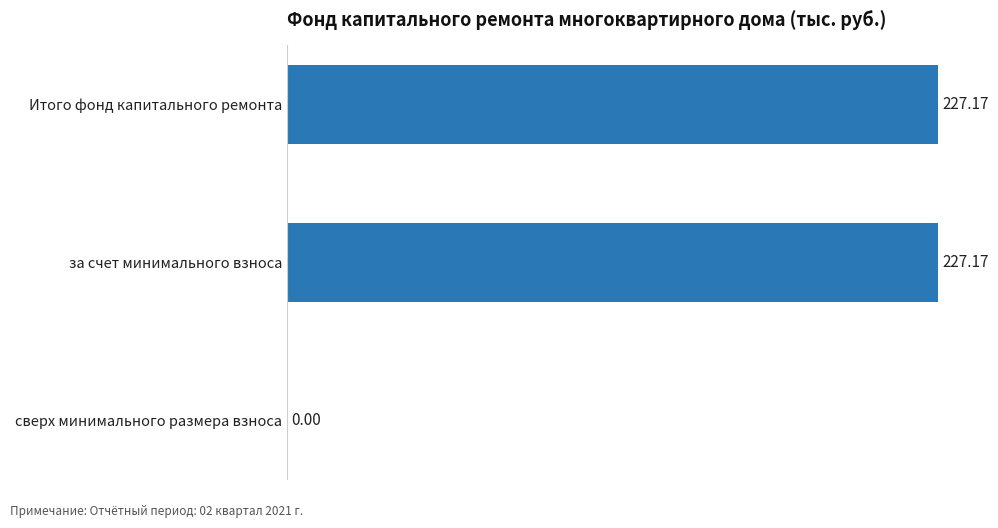

What is the sum of the values at сверх минимального размера взноса and Итого фонд капитального ремонта?

227.2